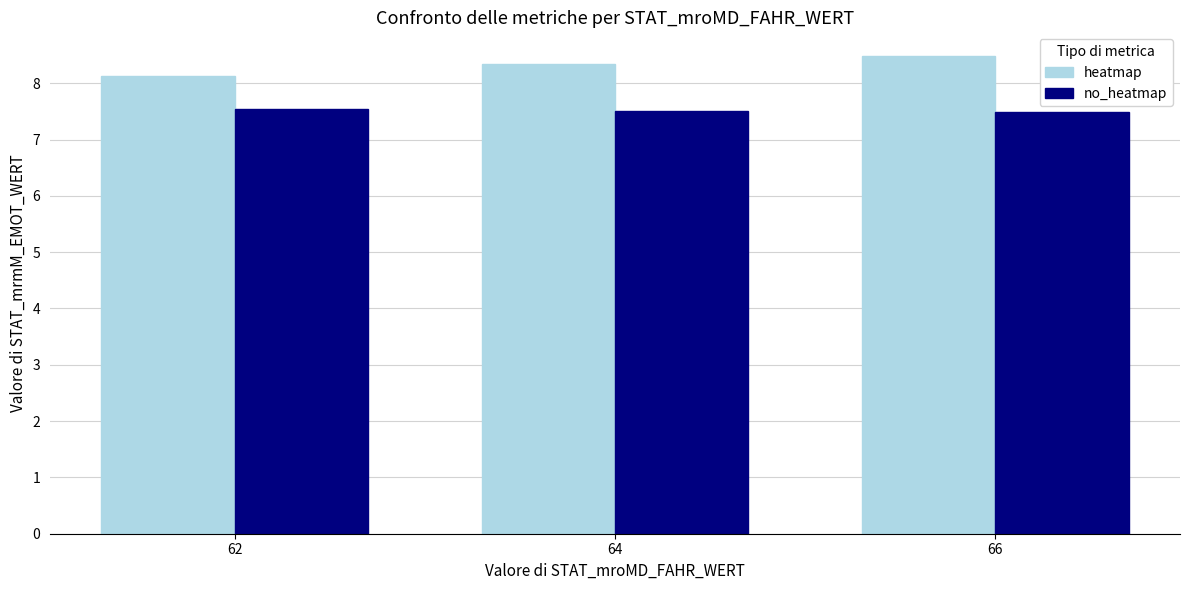

Which series has the widest spread of values?

heatmap